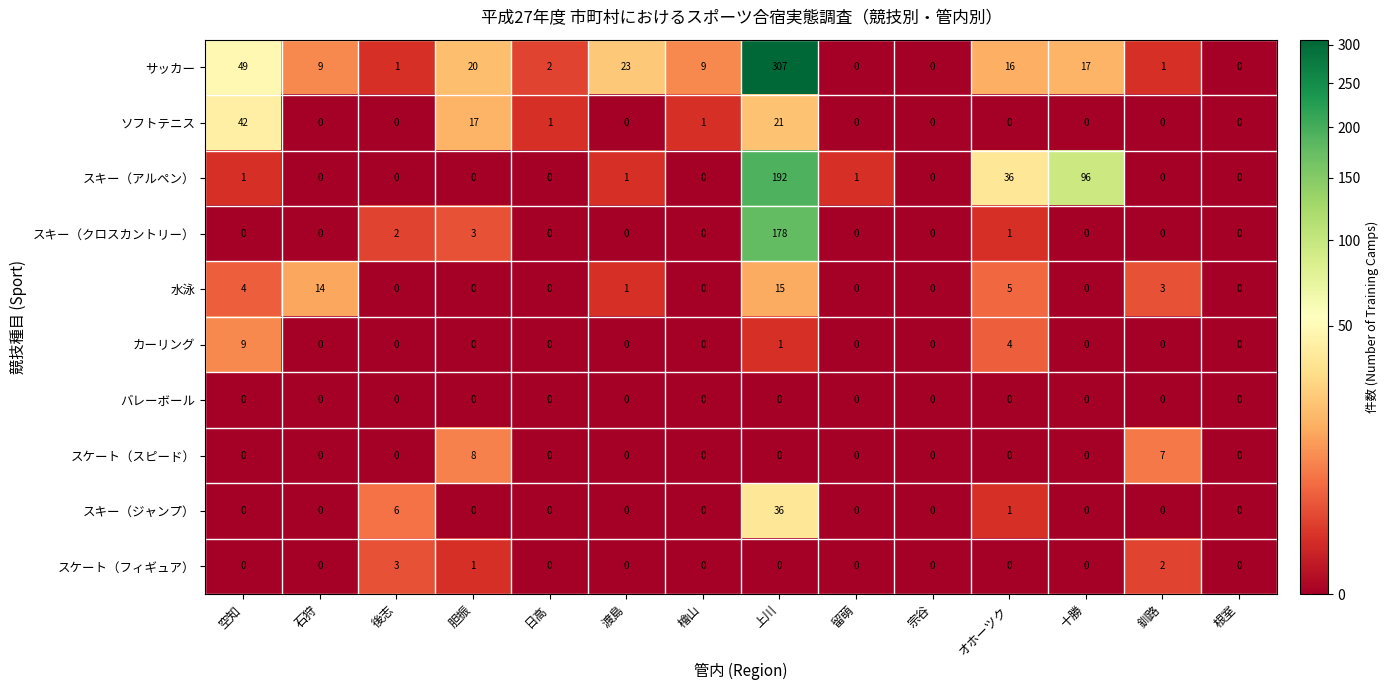

Which series has the largest total across all categories?

サッカー